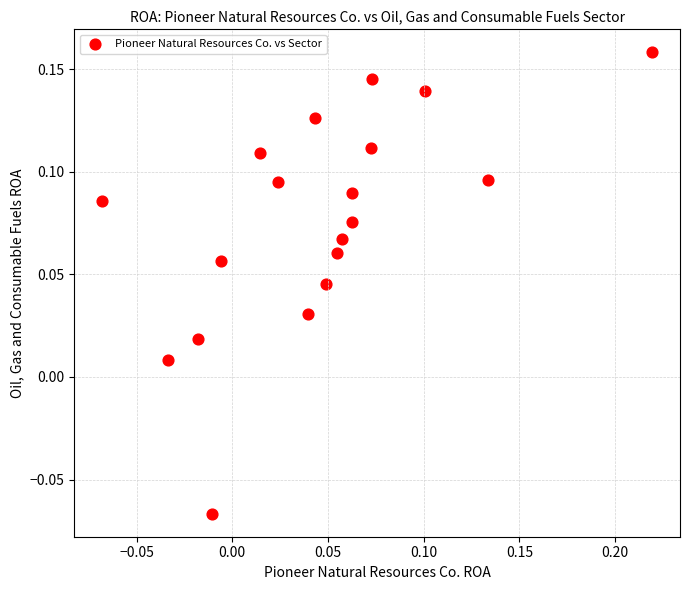

What is the range of X values (max minus min)?

0.3